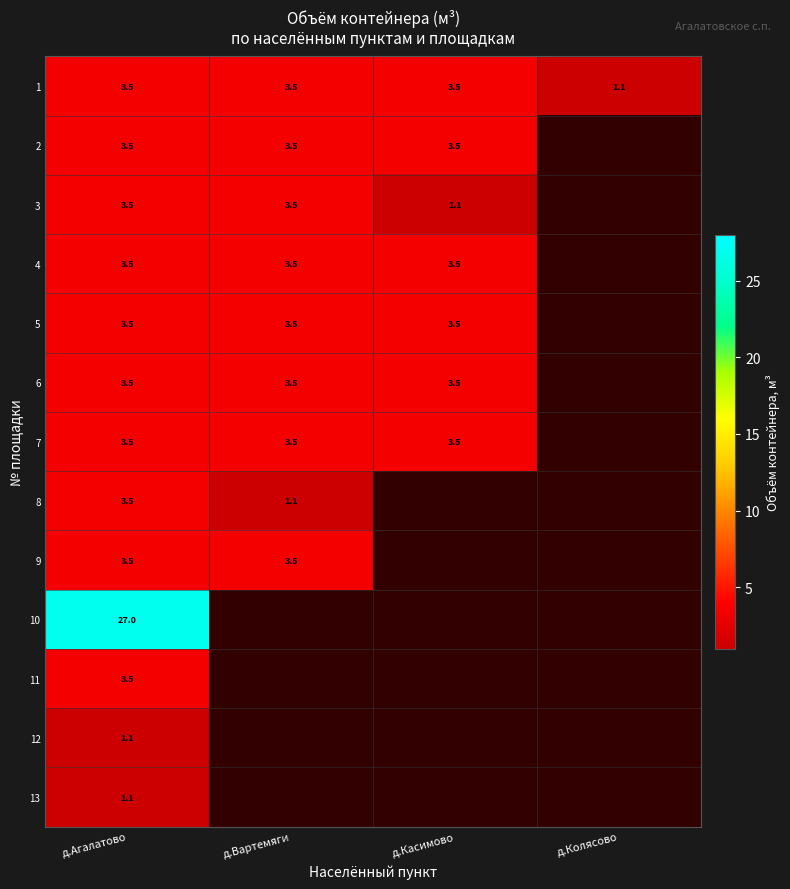

How many values in the 1 series exceed 3?

3